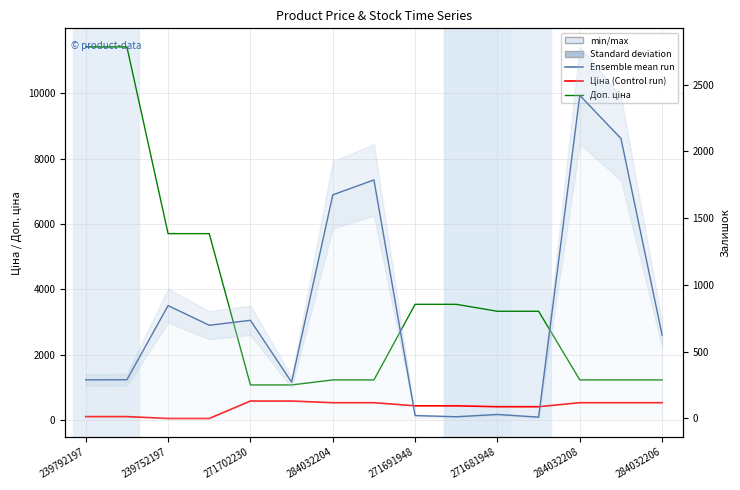

What is the label of the 10th point from the left?

9